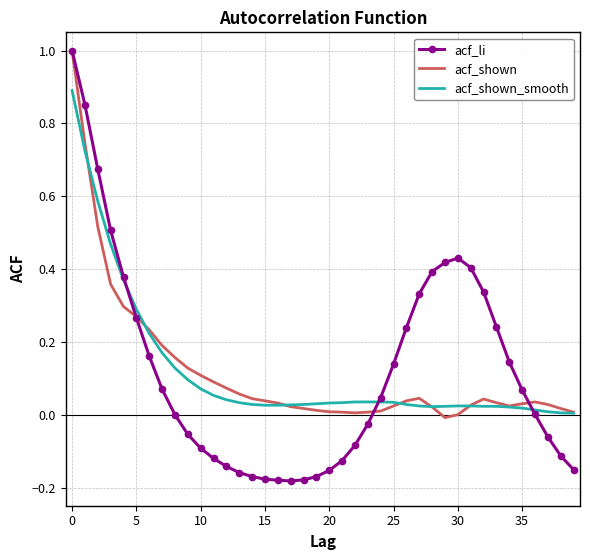

Which series has the largest range (max minus min)?

acf_li